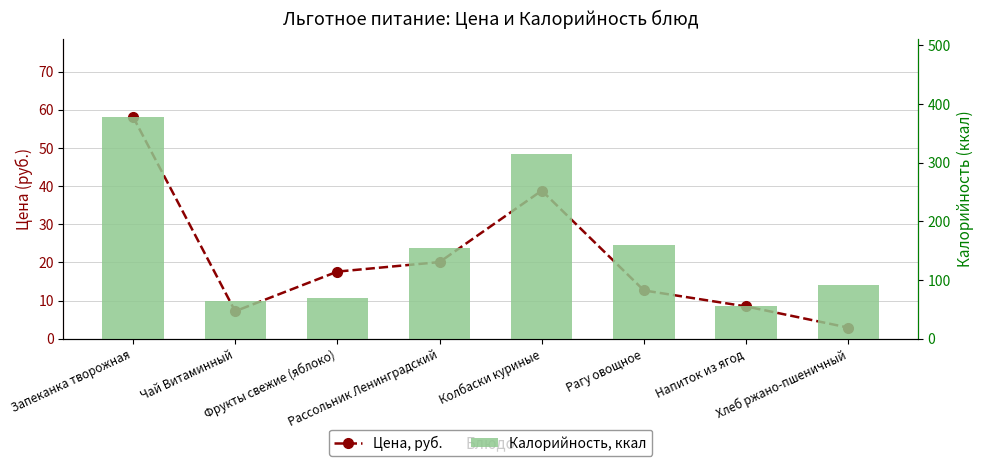

Rank the series at Колбаски куриные from highest to lowest value.

Калорийность, ккал, Цена, руб.